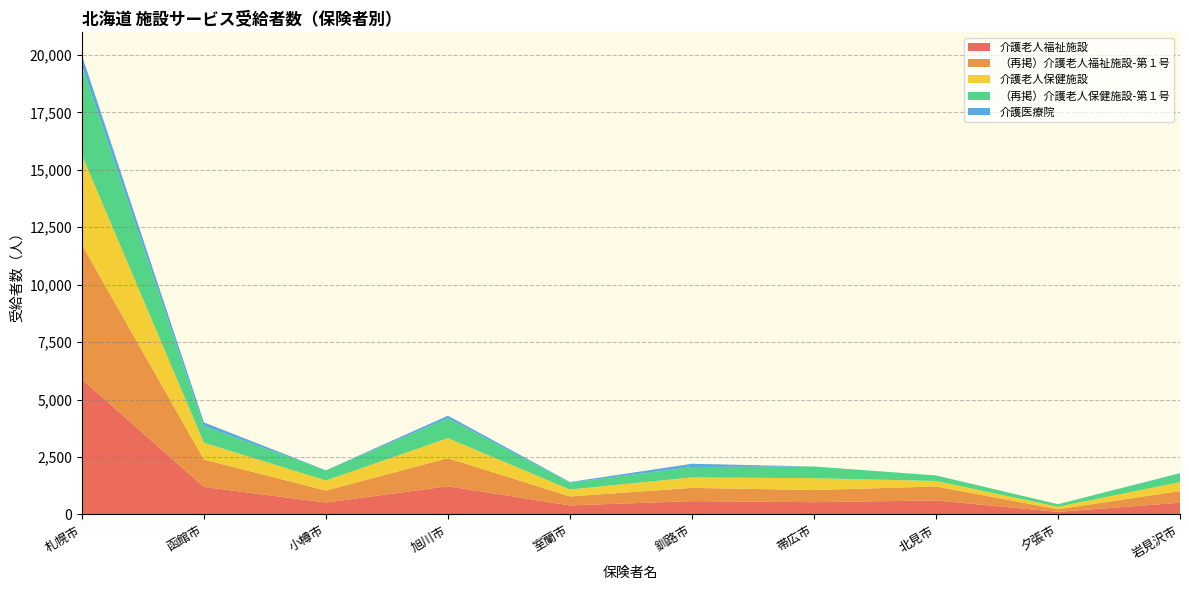

Reading left to right, extract all data points from this chart.

介護老人福祉施設: 5886	1198	521	1228	394	581	535	611	114	511
（再掲）介護老人福祉施設-第１号: 5853	1193	519	1221	390	576	528	606	114	508
介護老人保健施設: 3911	730	439	872	302	457	516	241	108	388
（再掲）介護老人保健施設-第１号: 3882	720	438	859	297	453	507	240	108	387
介護医療院: 449	166	5	118	29	139	1	1	2	7